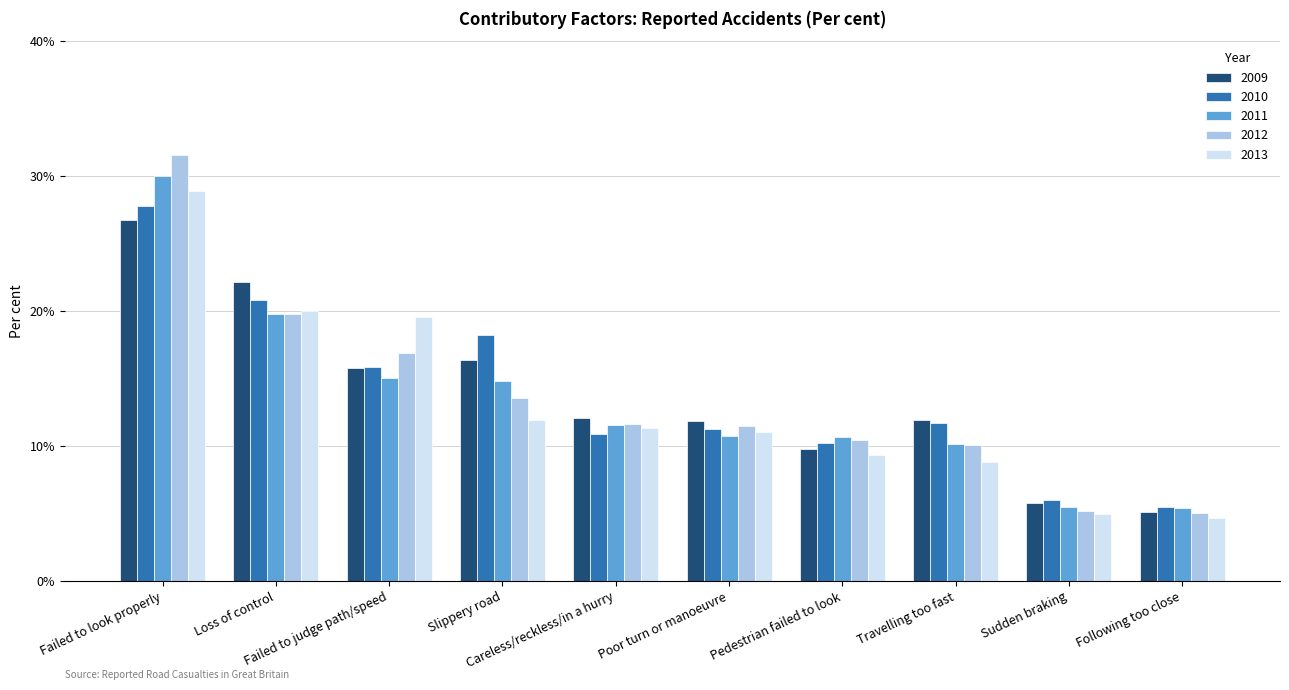

Is it true that 2013 equals 39.1 at Failed to look properly?

False